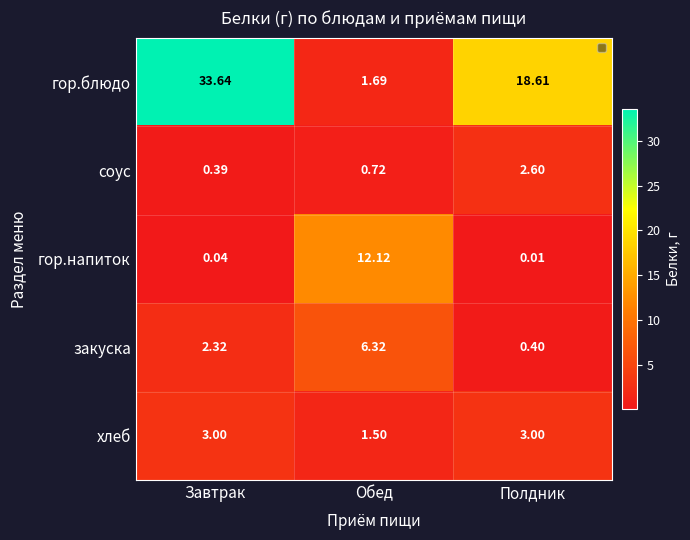

Rank the categories by гор.напиток value from lowest to highest.

Полдник, Завтрак, Обед